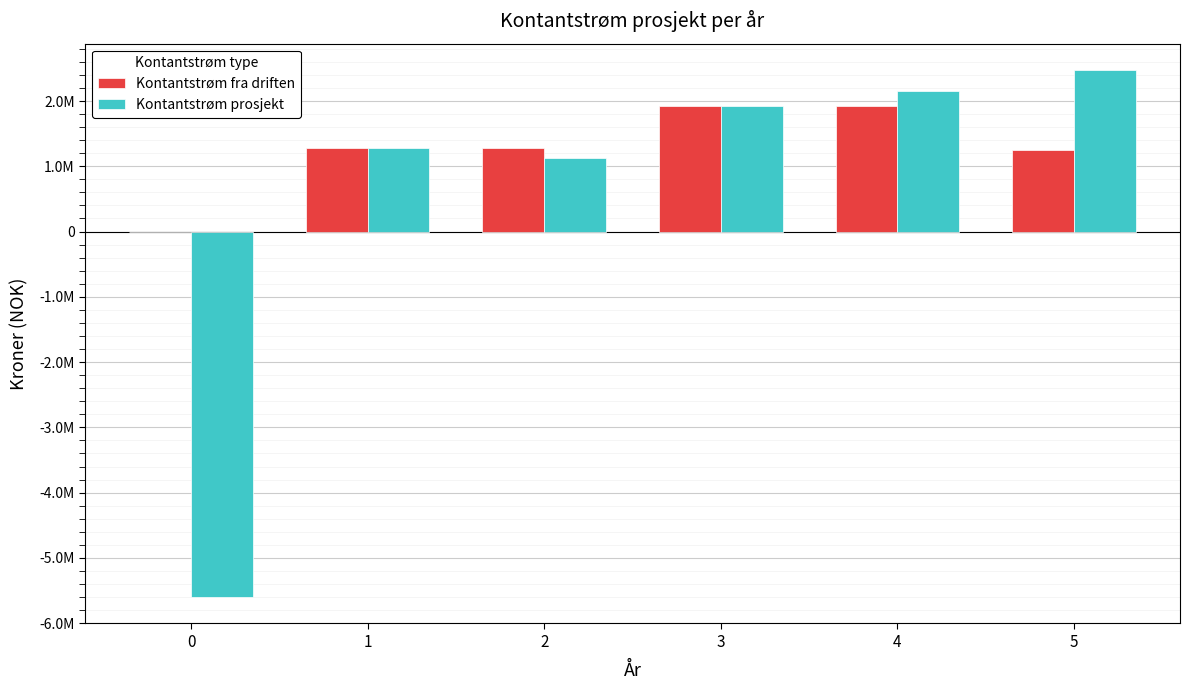

True or false: Kontantstrøm fra driften has a value of 805087 at 5.

False